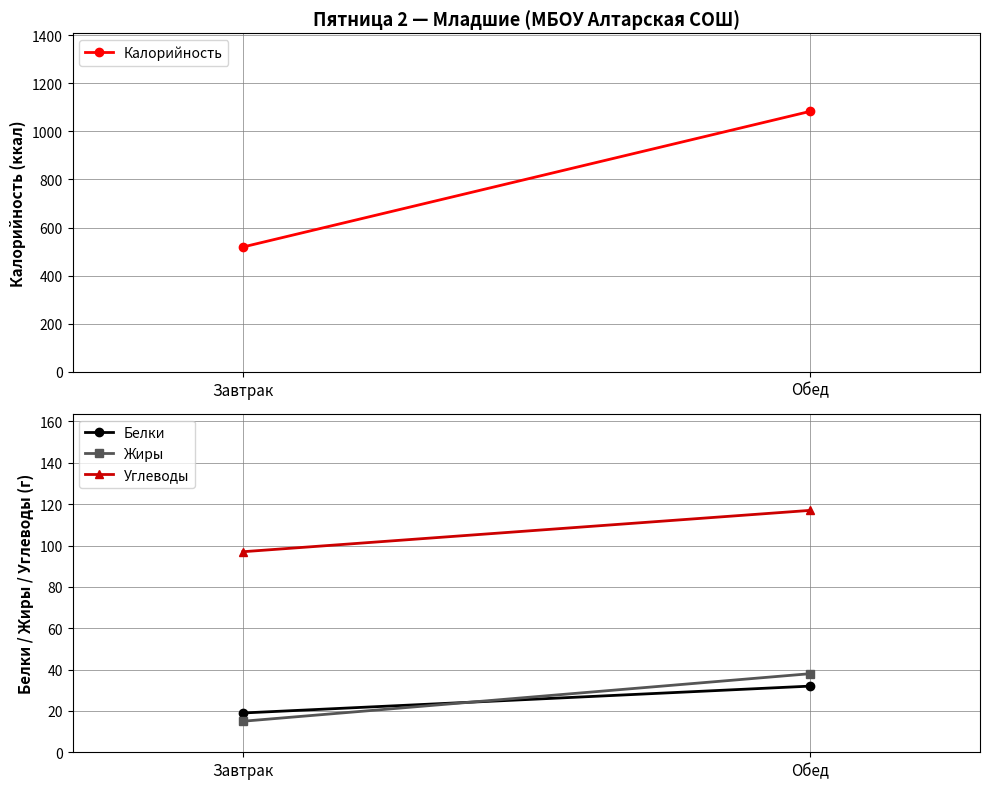

What is the difference between the maximum and minimum values in the Жиры series?

23.0